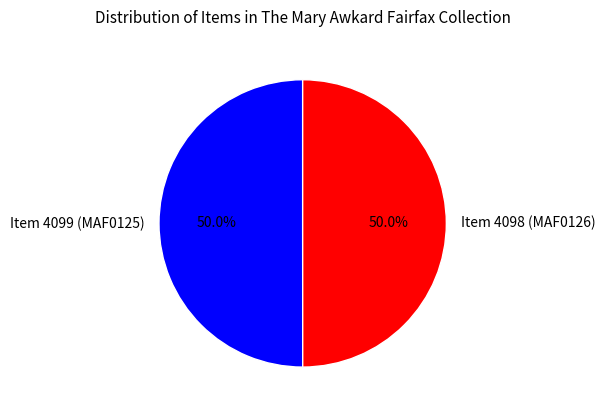

Count the number of slices in the pie.

2